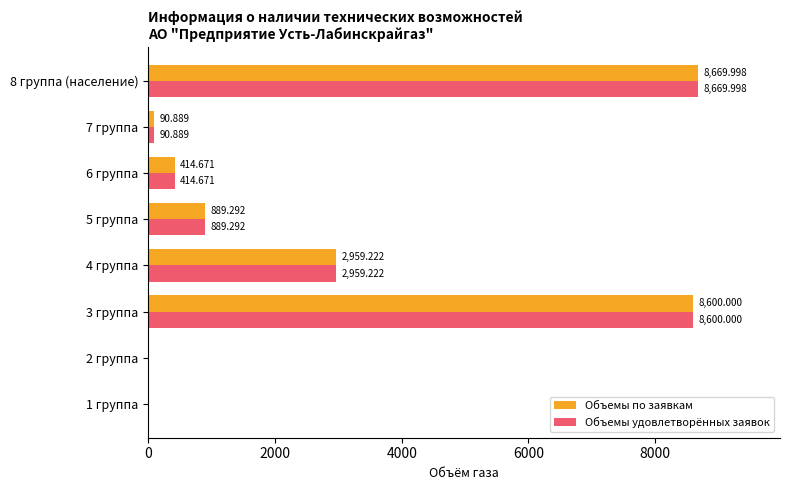

Is the value of Объемы по заявкам at 8 группа (население) greater than the value of Объемы удовлетворённых заявок at 2 группа?

Yes